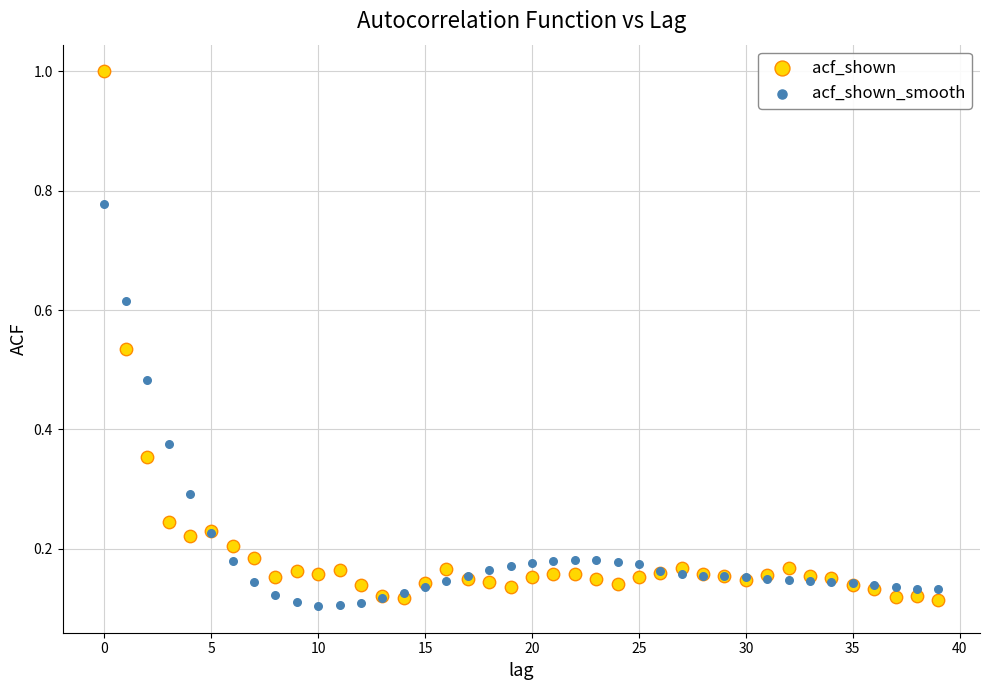

Which series reaches the minimum Y coordinate?

acf_shown_smooth